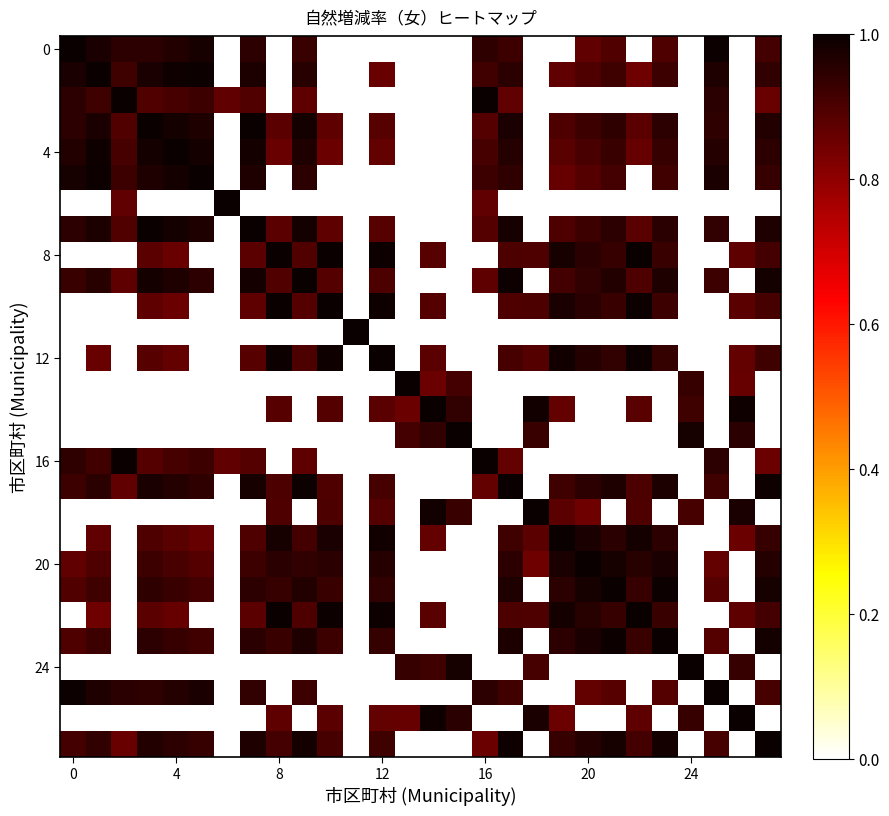

How many categories are shown in the chart?

28